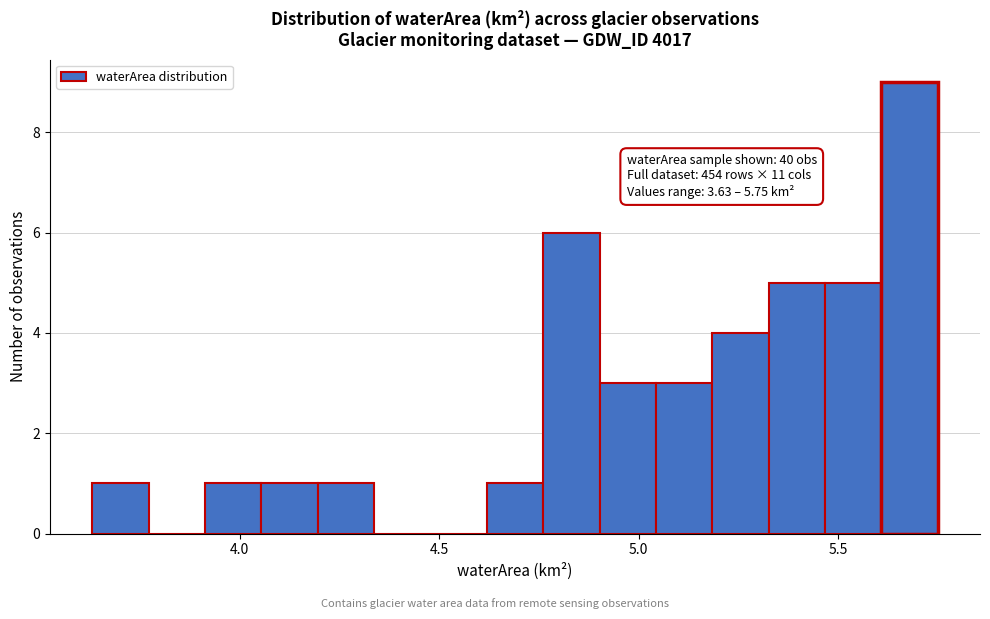

Around what value on the x-axis is the tallest bar? Give the approximate position of its centre, as read against the axis.

5.70